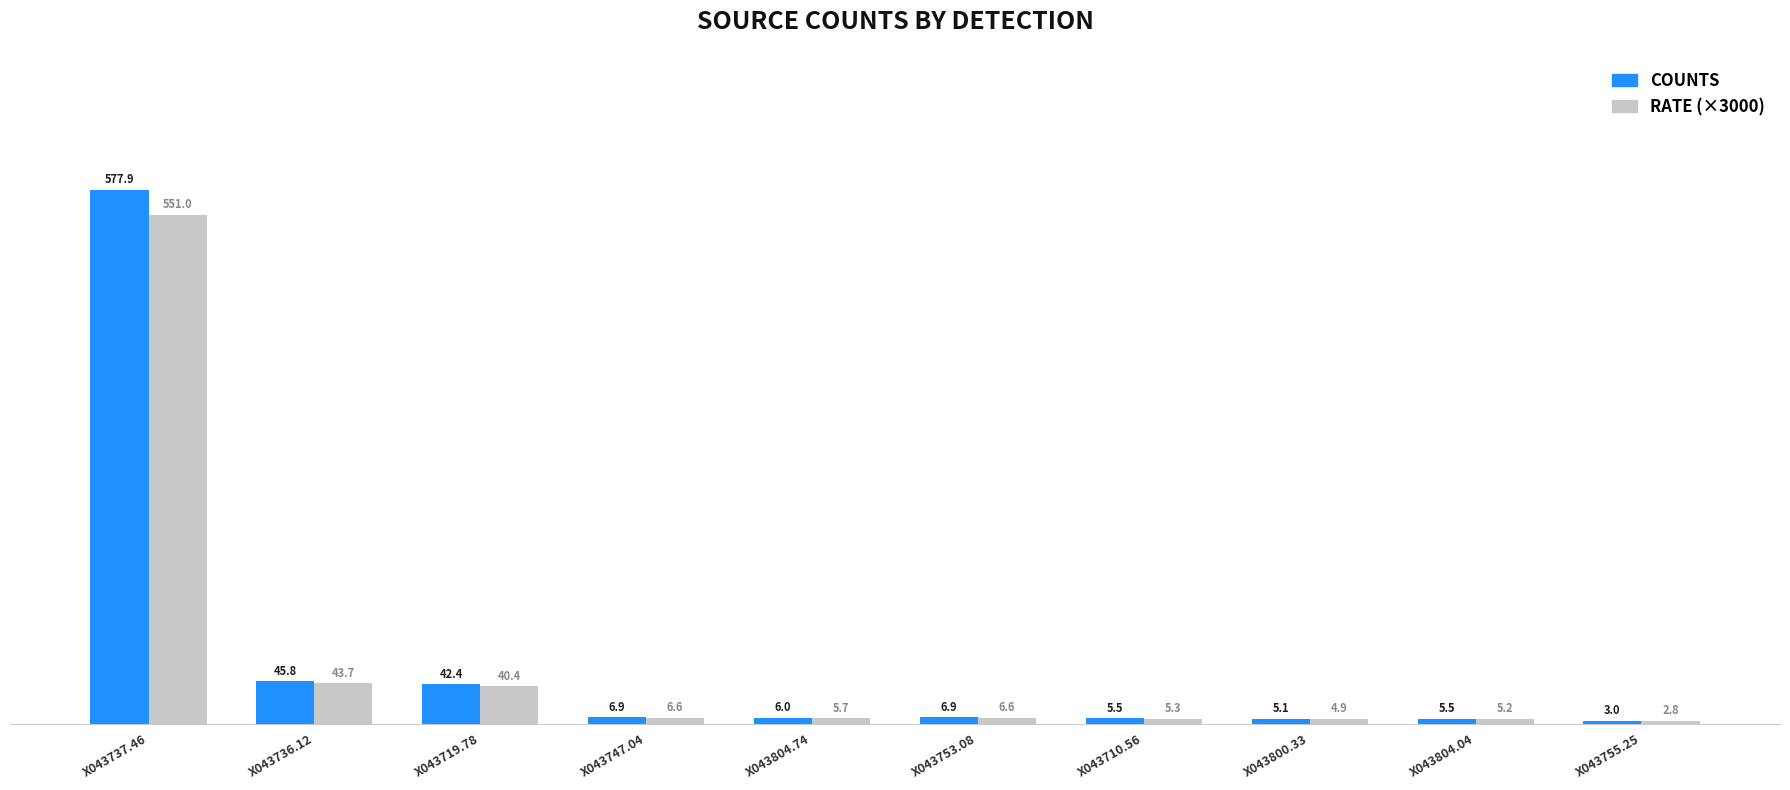

How many data points in COUNTS are above 6?

6